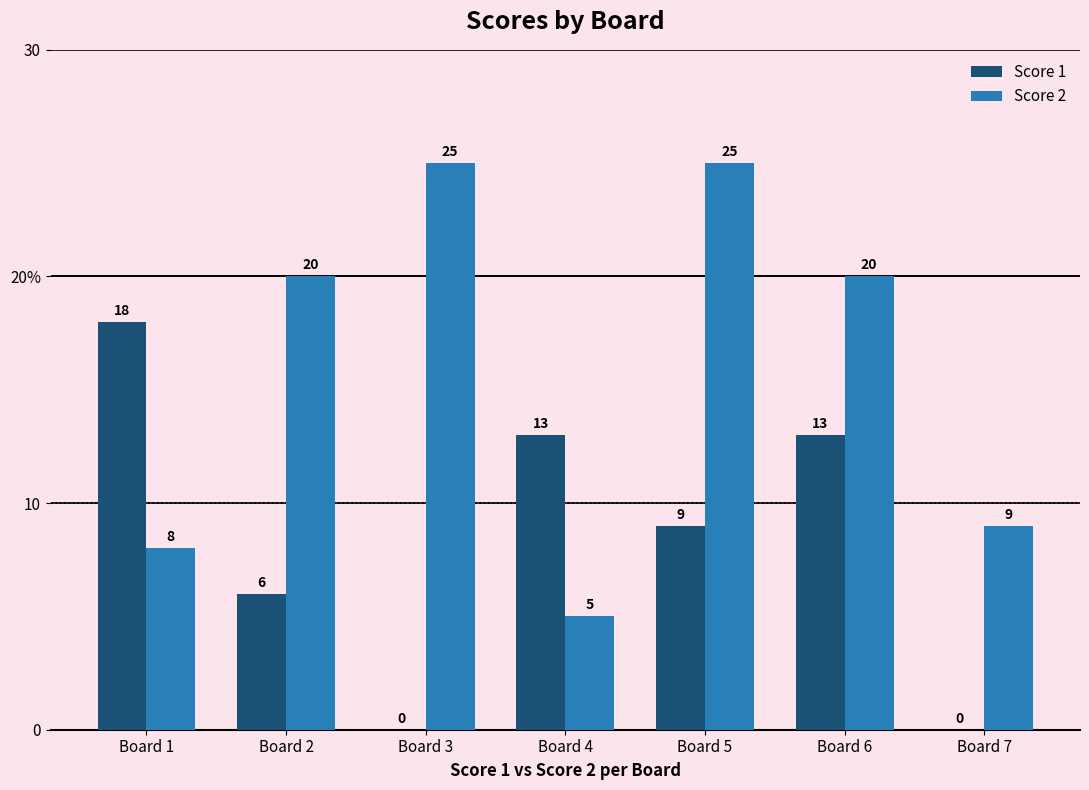

Which series has the largest range (max minus min)?

Score 2